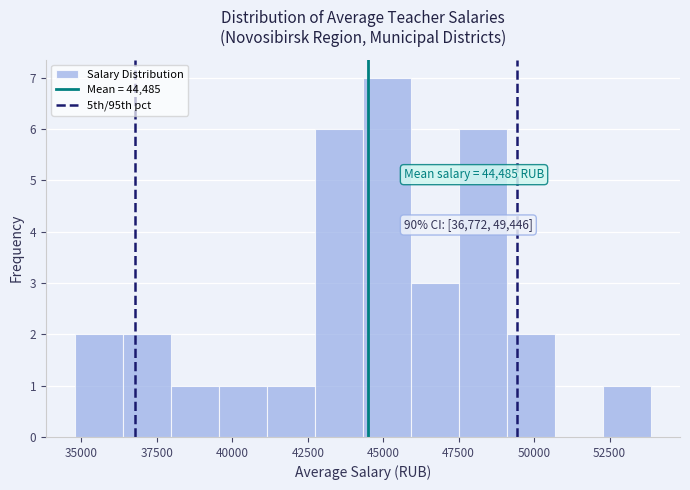

Around what value on the x-axis is the tallest bar? Give the approximate position of its centre, as read against the axis.

45000